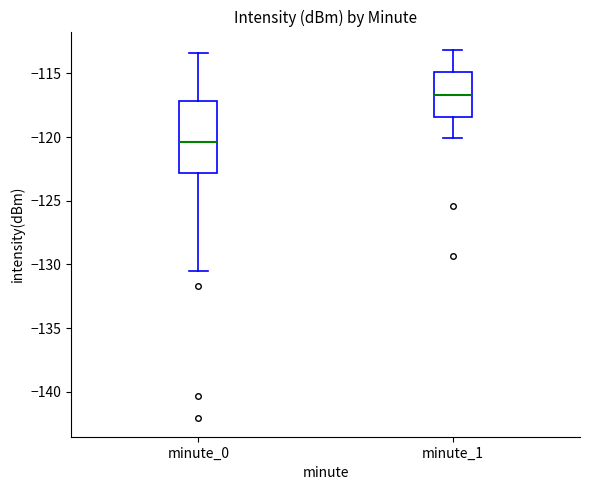

Reading left to right, transcribe this box plot: for each box, give where its median line is, the range the box spans, and where its two whiskers end, as read against the y-axis. The values are not printed on the chart, so give them approximately, as read against the axis.

minute_0: median -120.5, box -123.0 to -117.0, whiskers -130.5 to -113.5
minute_1: median -116.5, box -118.5 to -115.0, whiskers -120.0 to -113.0